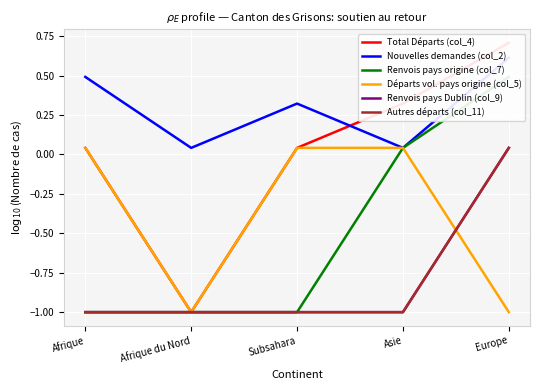

Is it true that Nouvelles demandes (col_2) equals 0.6 at Subsahara?

False